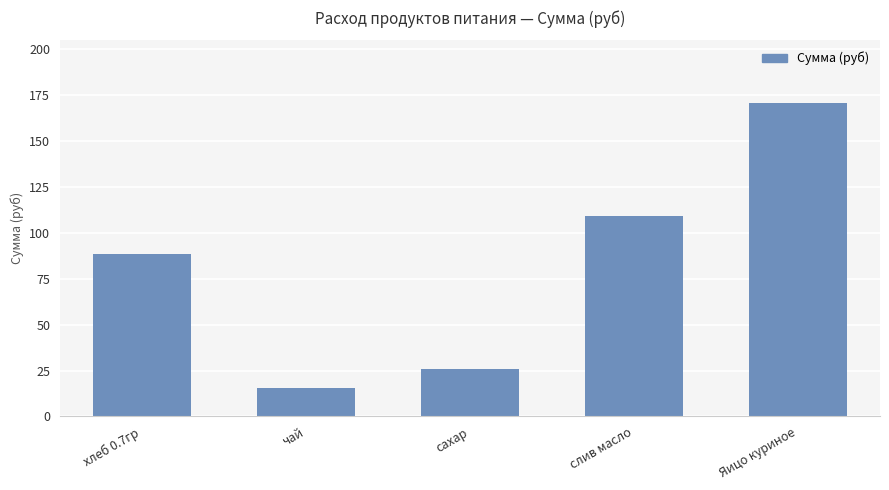

What is the difference between the maximum and second lowest values?

144.9